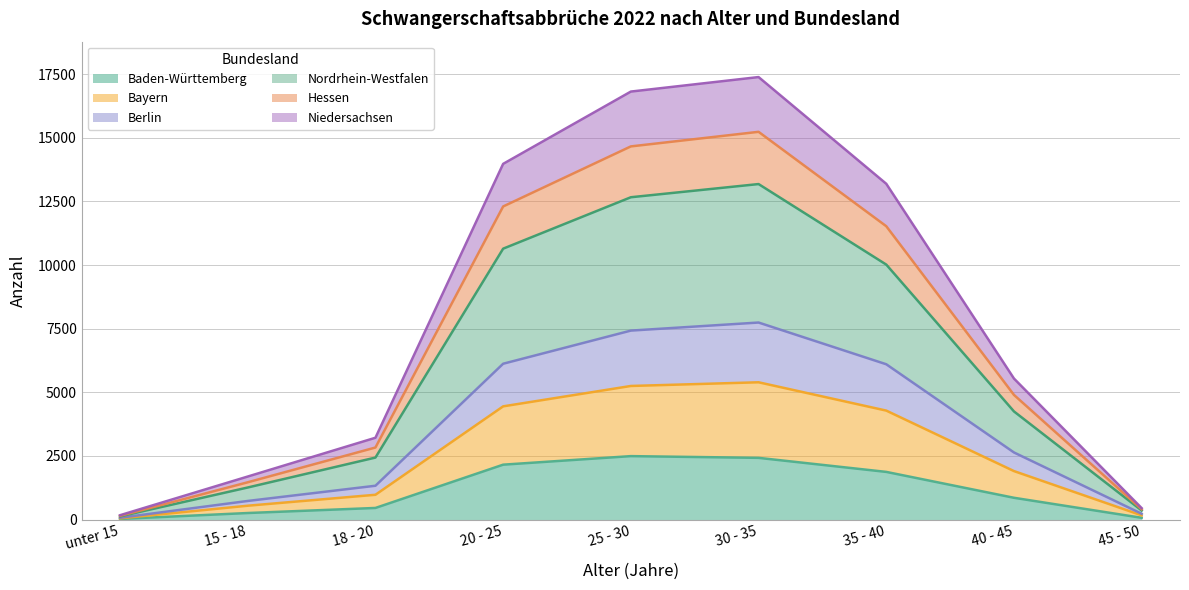

Does the chart display data point markers on the line(s)?

No